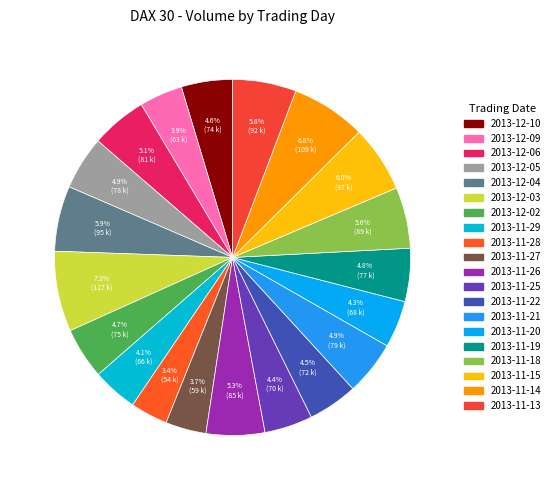

What percentage is the 2013-12-05 slice, to the nearest percent?

5%